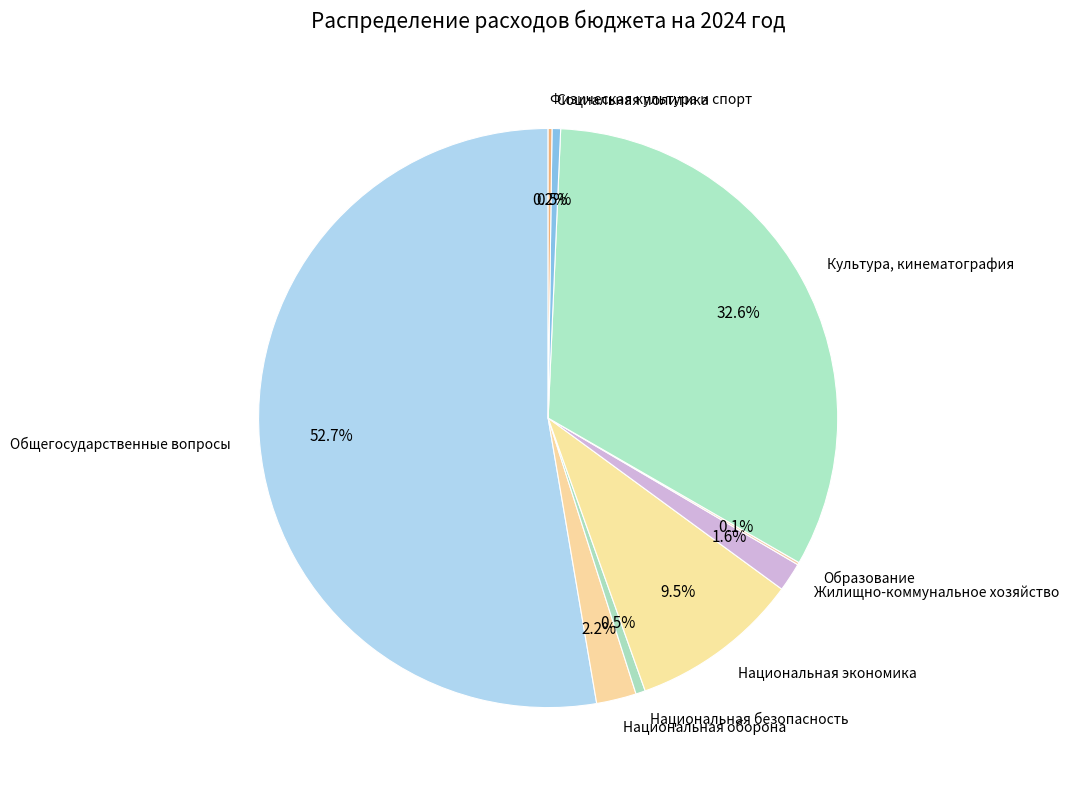

What portion of the pie excludes Национальная безопасность?

99.5%